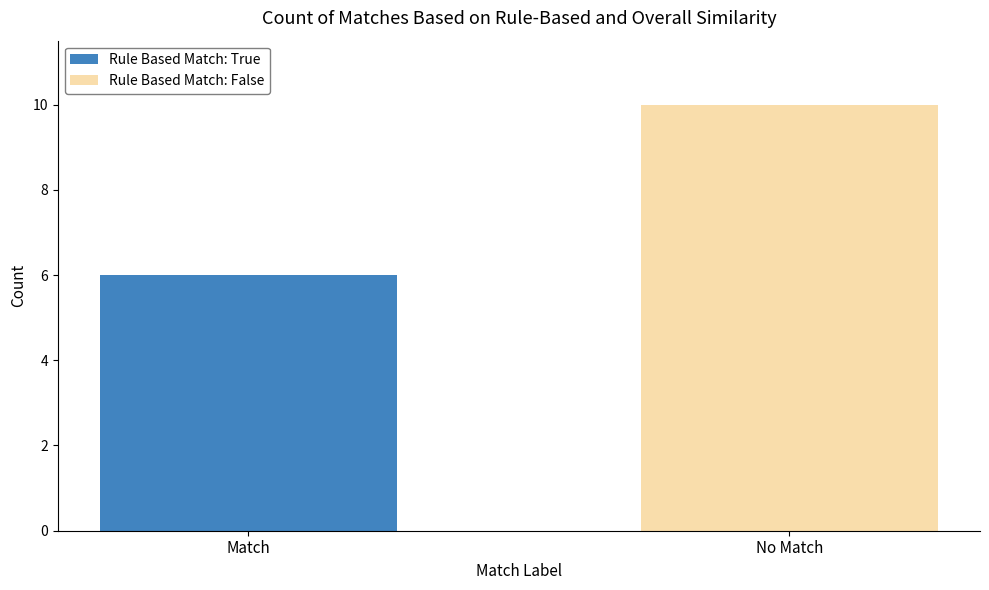

Between Match and No Match, which series saw the biggest shift?

Rule Based Match: False